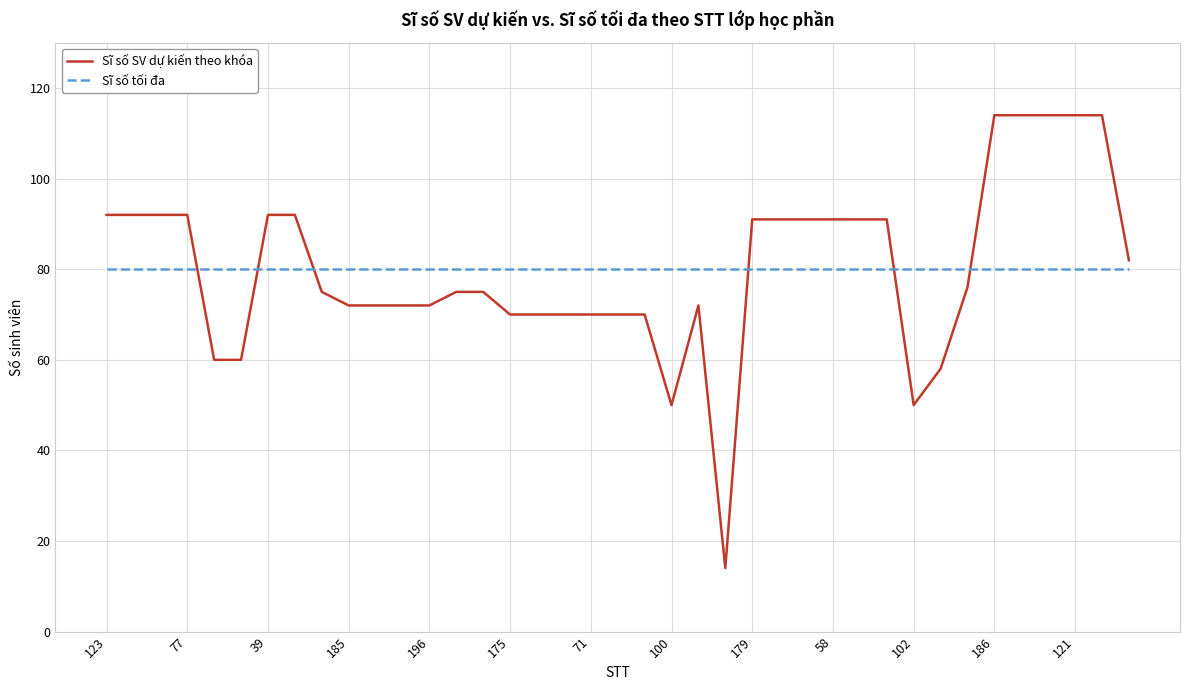

Rank the series by their maximum value, from lowest to highest.

Sĩ số tối đa, Sĩ số SV dự kiến theo khóa